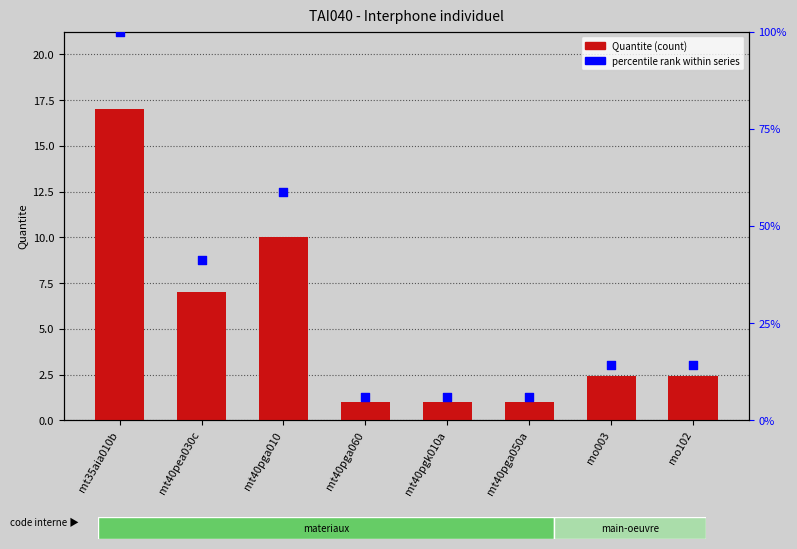

Which series contains the highest Y value?

percentile rank